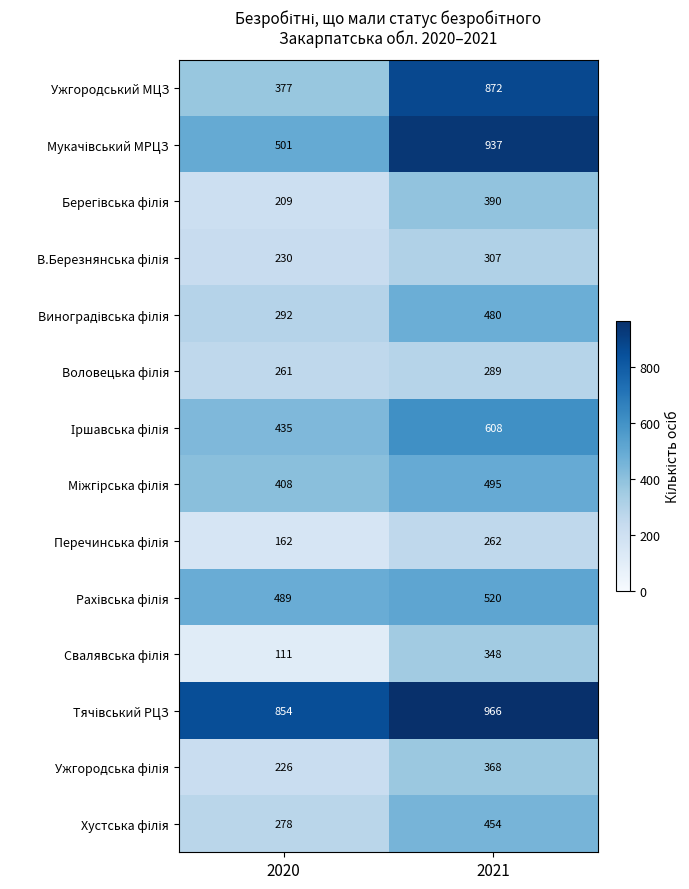

Which series has the widest spread of values?

Ужгородський МЦЗ